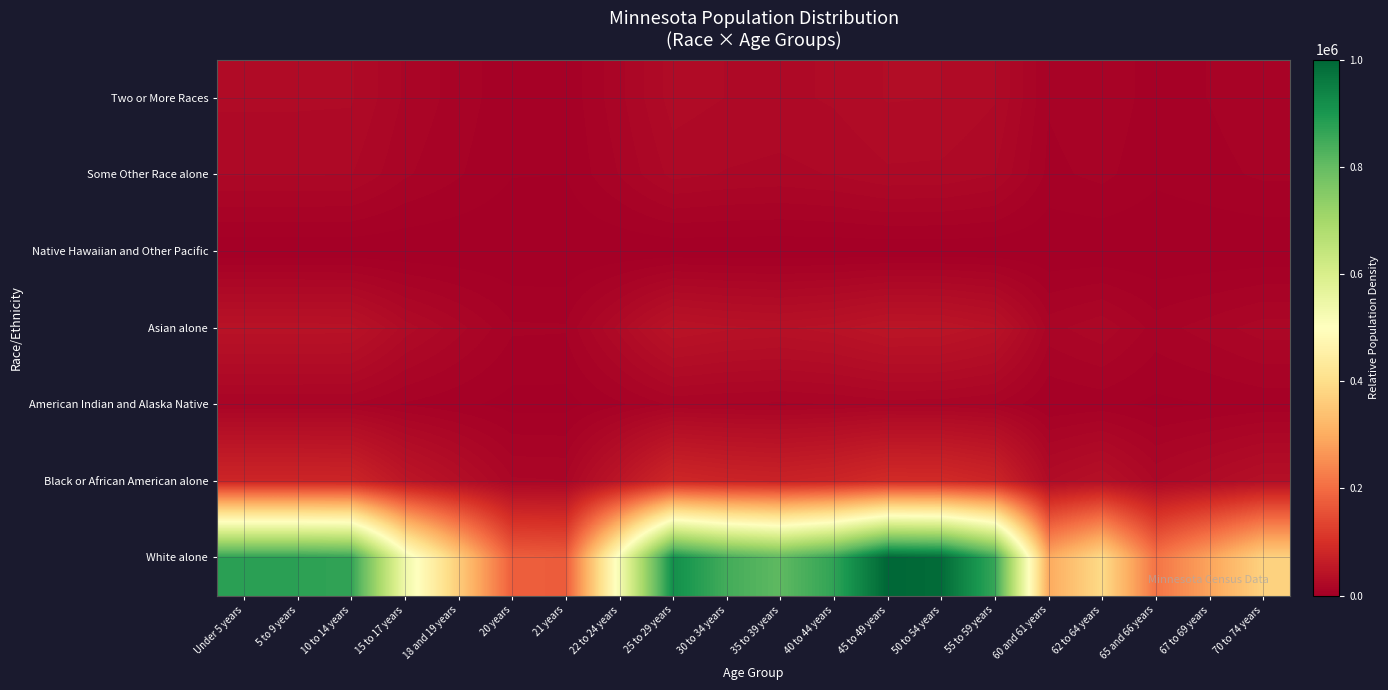

Which category has the lowest value across all series?

21 years